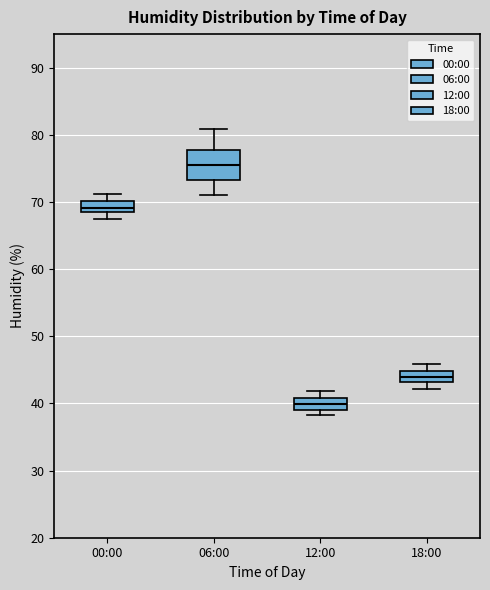

Where is the upper edge of the box for 00:00 on the y-axis? The values are not printed on the chart, so give them approximately, as read against the axis.

70